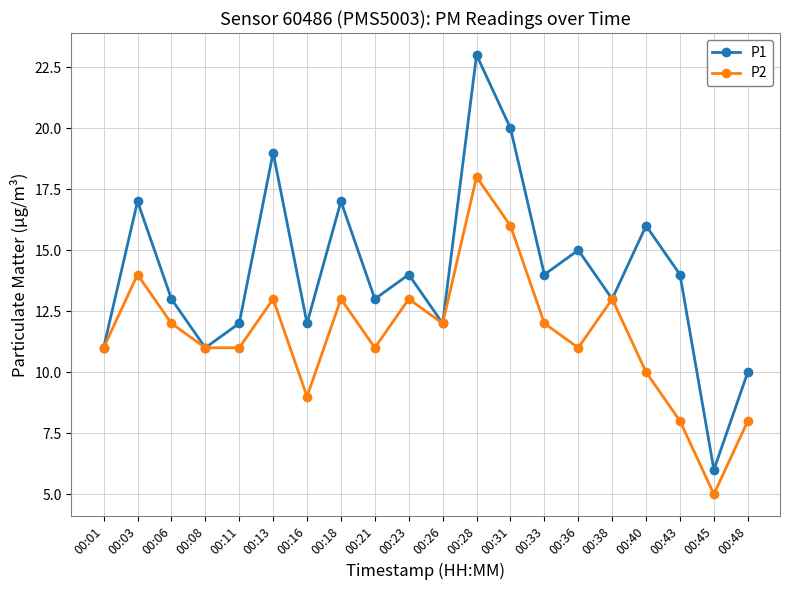

What is the average value of the P2 series?

12